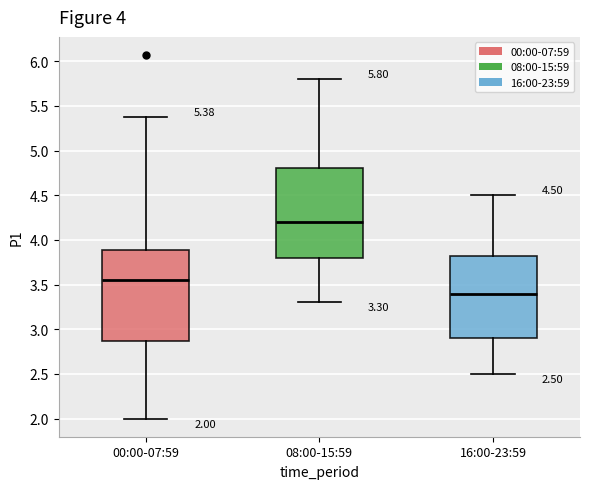

Which box has the lowest median line?

16:00-23:59